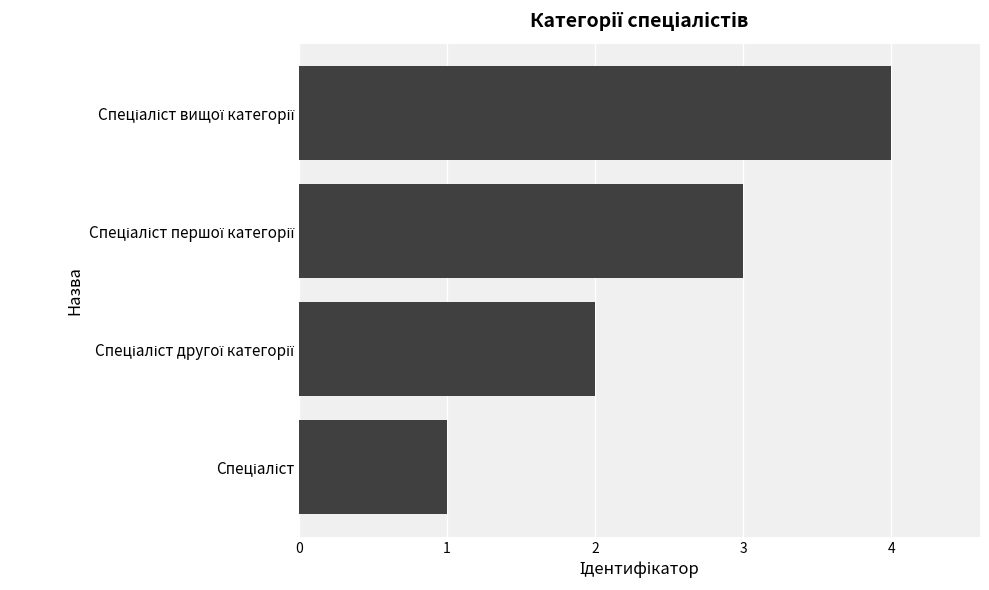

What is the greatest value displayed?

4